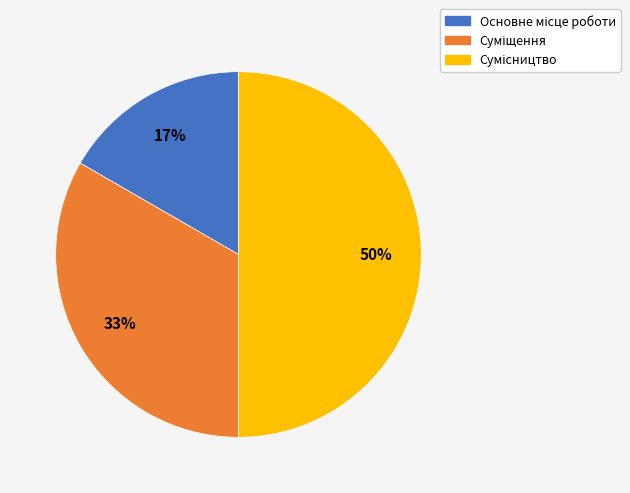

To the nearest percent, what is the difference between the largest and smallest slice percentages?

33%